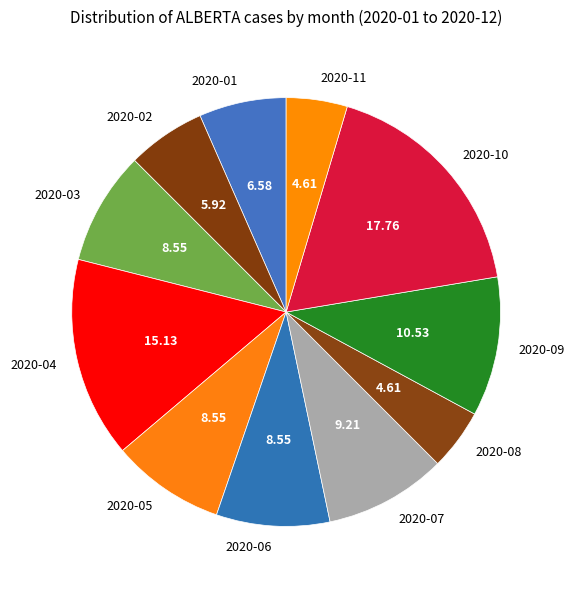

Do 2020-07 and 2020-01 together represent more than half of the pie?

No